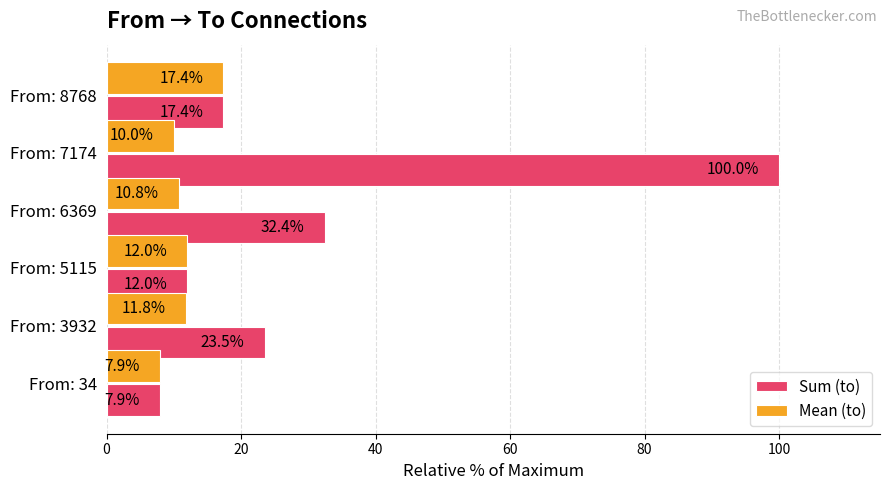

List the labels in order of Mean (to) value, smallest first.

From: 34, From: 7174, From: 6369, From: 3932, From: 5115, From: 8768